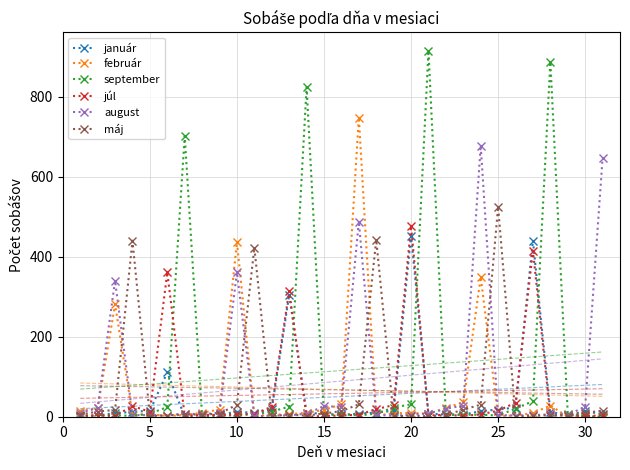

True or false: august has more than 1 points higher than both neighbors.

True